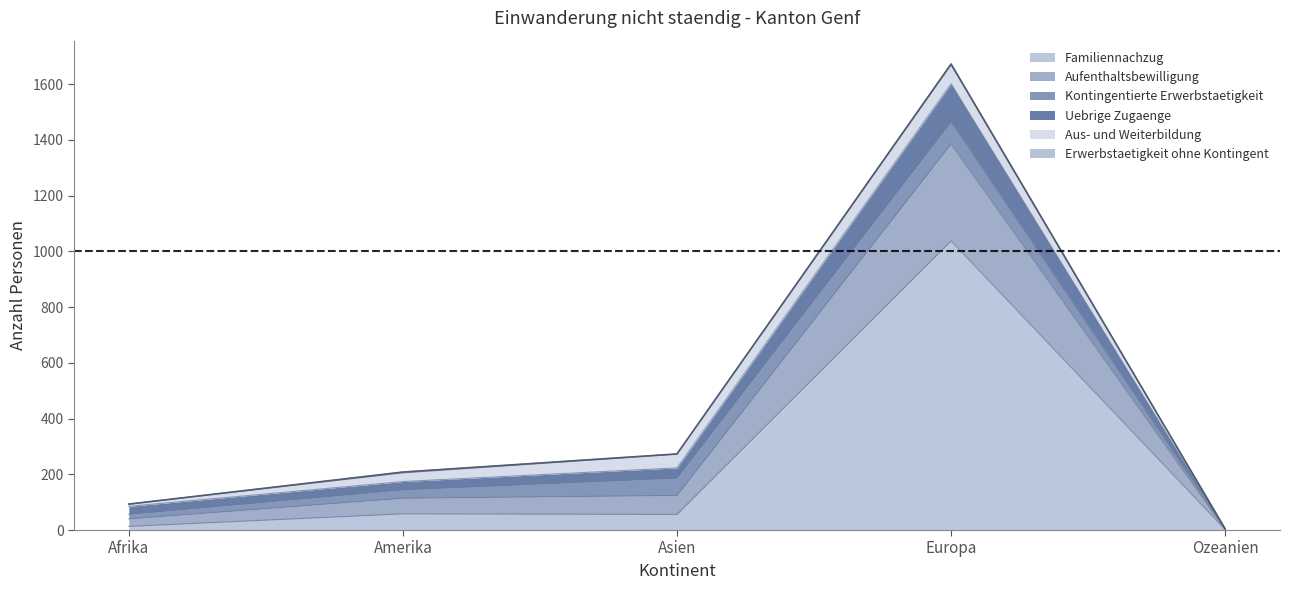

True or false: Uebrige Zugaenge has more than 1 points higher than both neighbors.

False